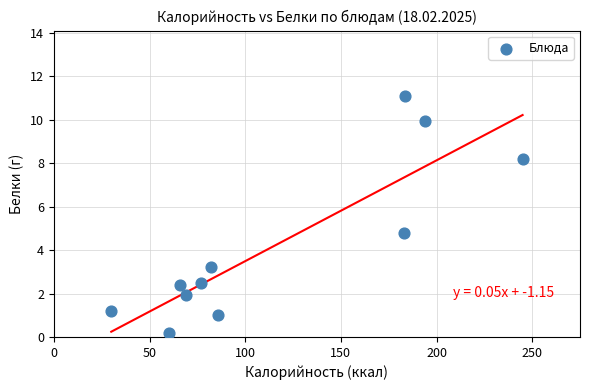

What is the average Y value?

4.2